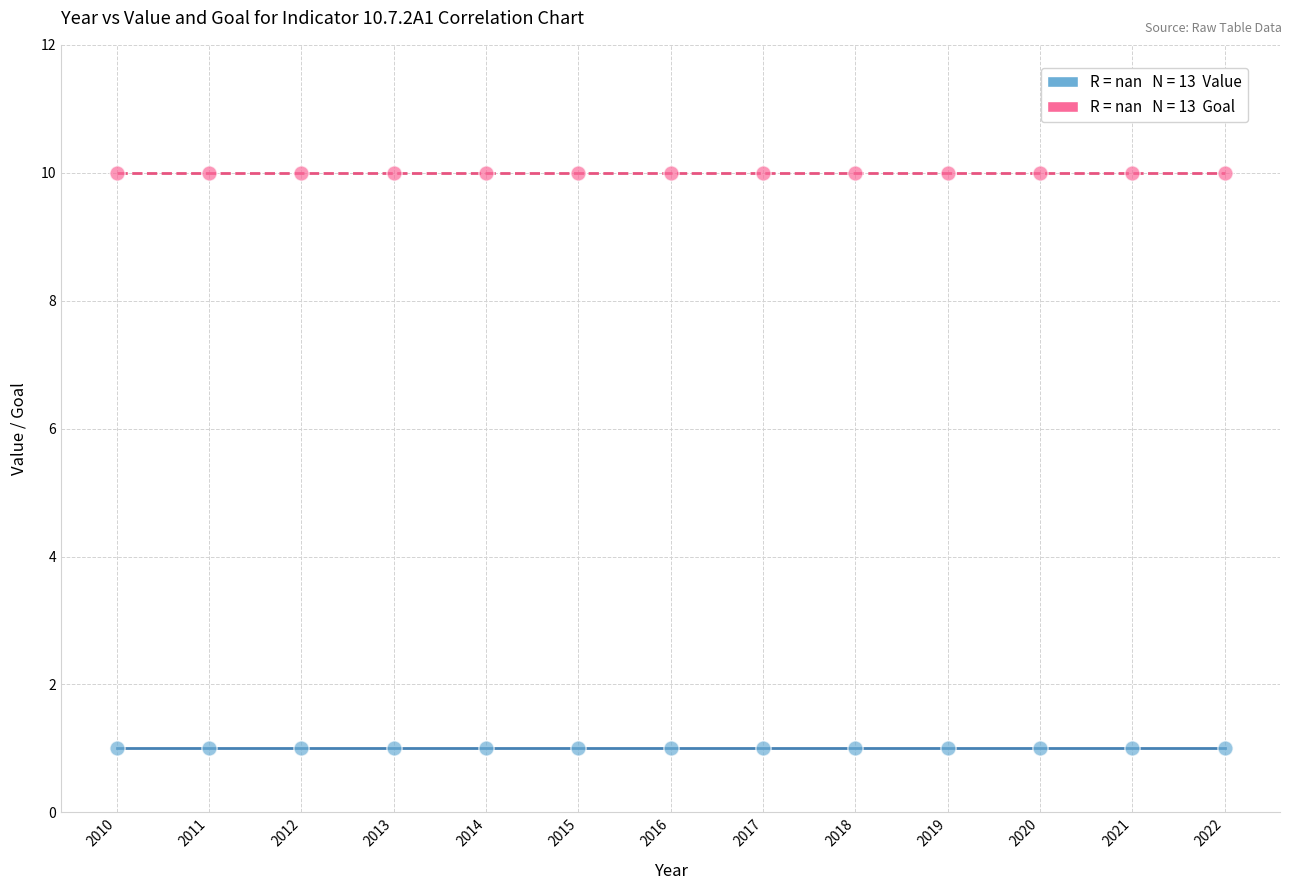

How many data points are displayed?

26